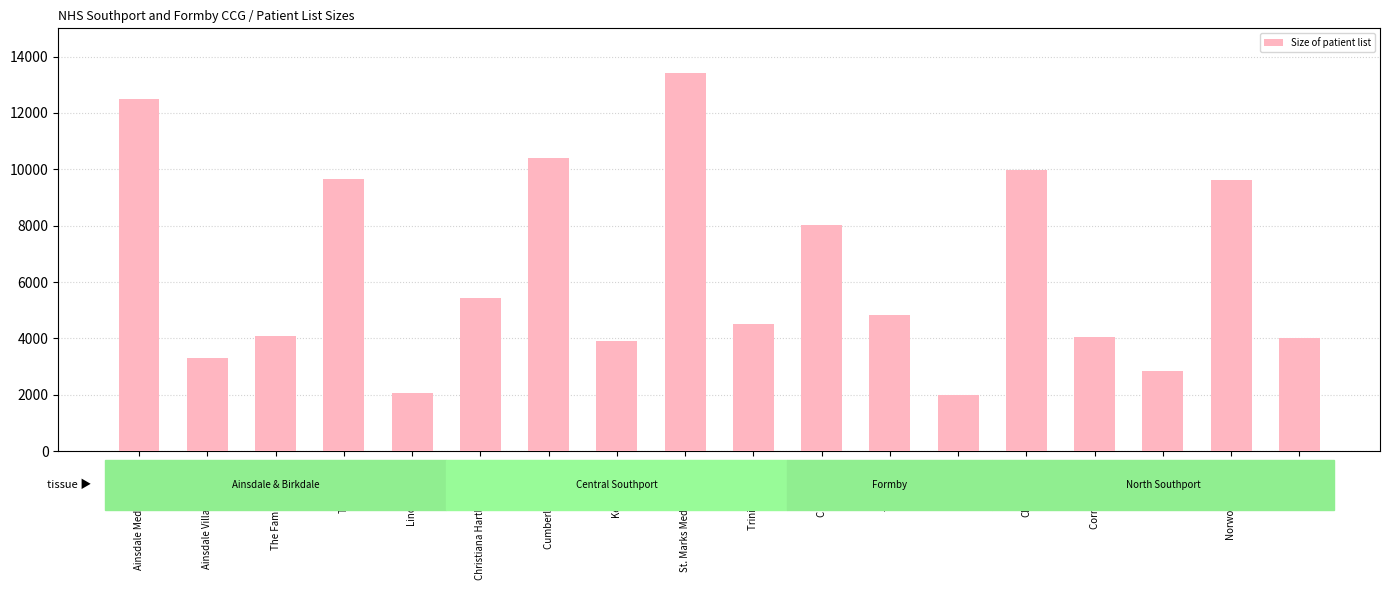

How many bars are there in total?

18